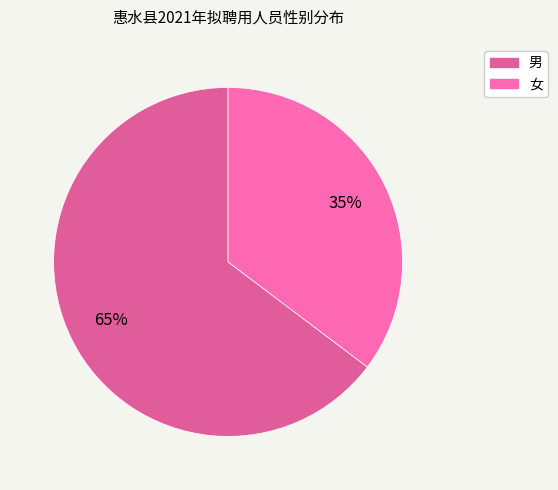

Which slice is the largest?

男